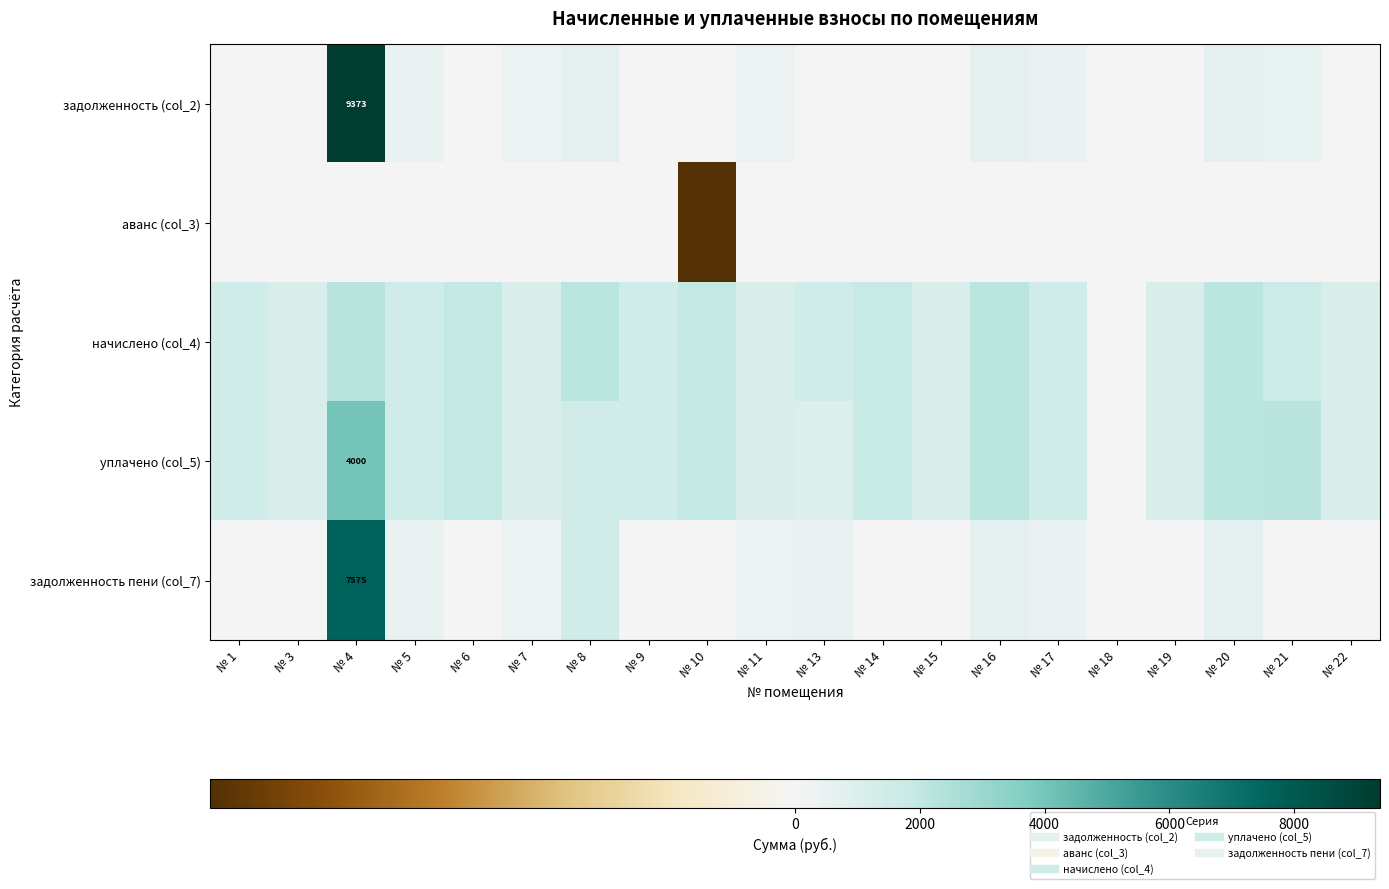

The value of задолженность пени (col_7) at № 6 is 0.0. True or false?

True